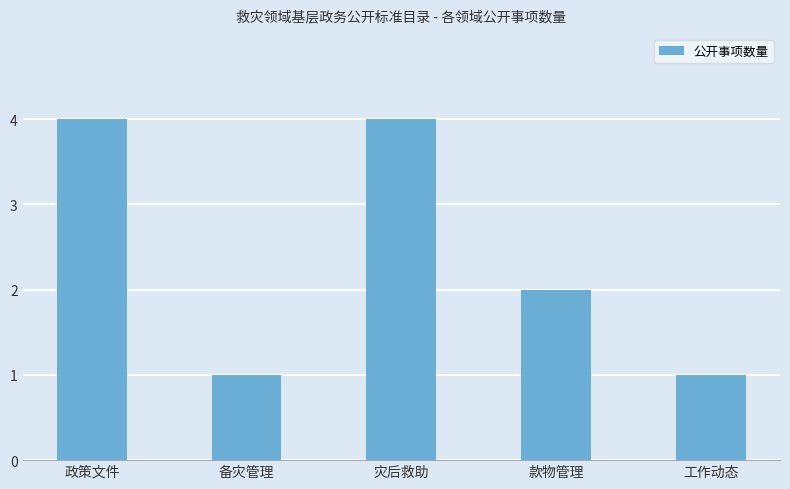

What is the ratio of the value at 款物管理 to the value at 备灾管理?

2.0